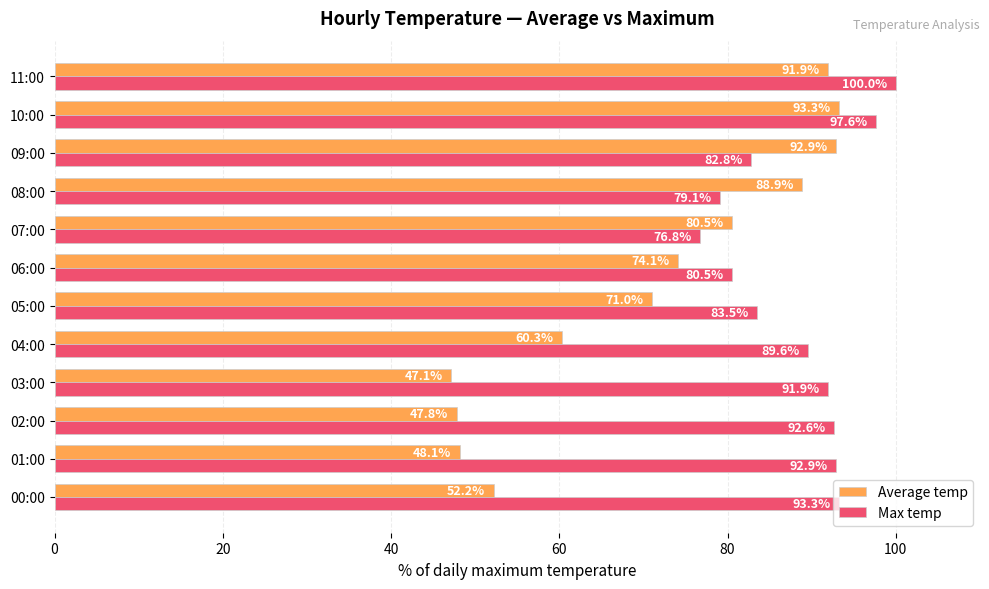

How many data points in Average temp are above 74?

6